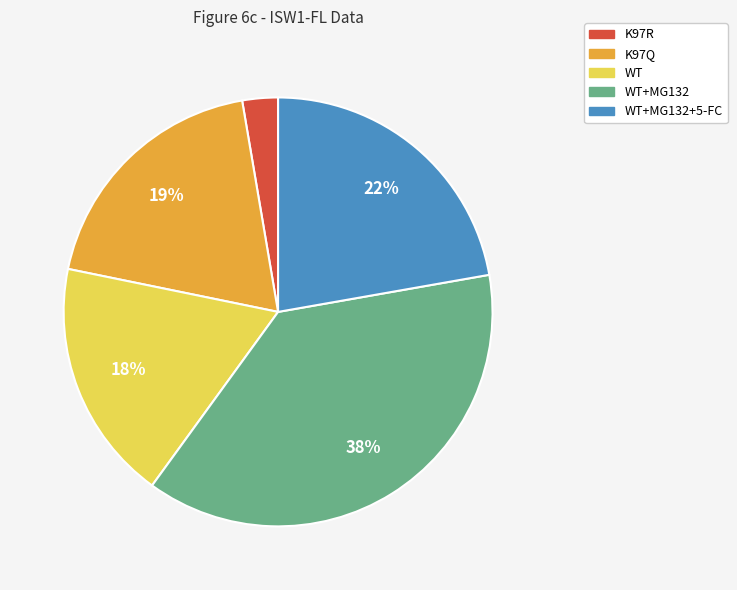

The WT+MG132+5-FC slice represents 28% of the pie. True or false?

False